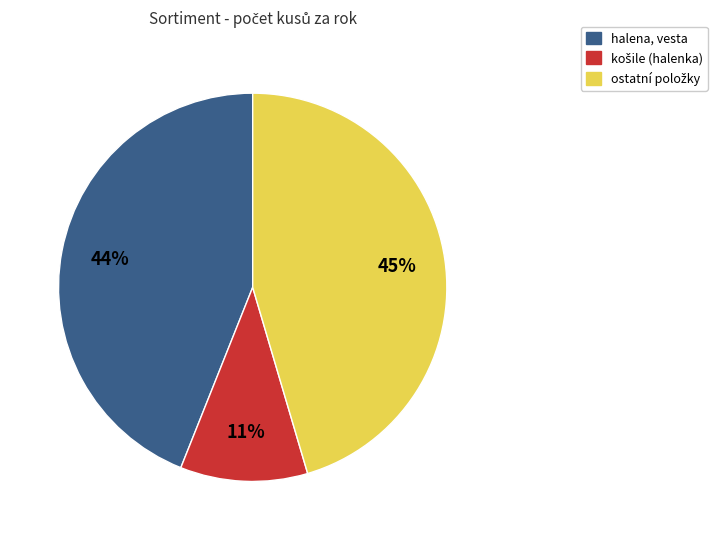

To the nearest percent, what portion does halena, vesta represent?

44%